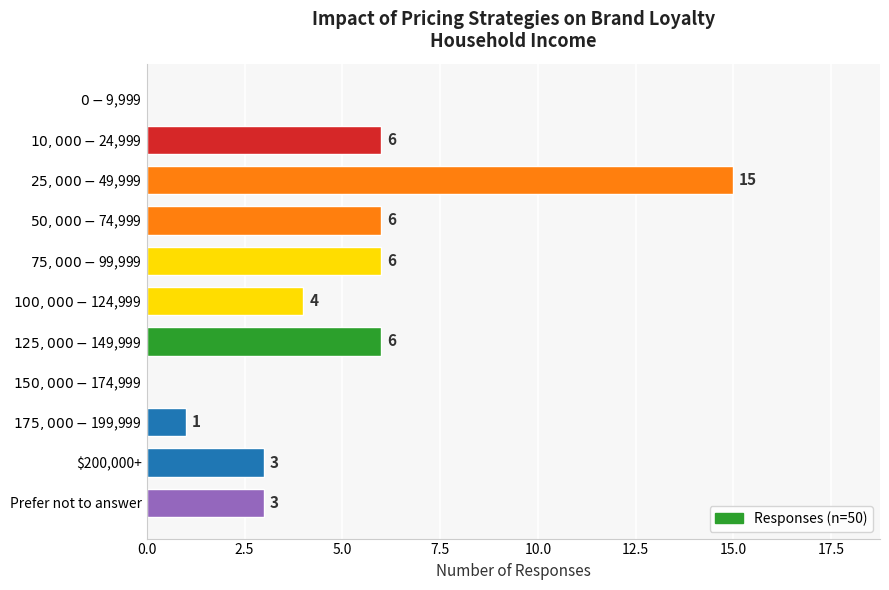

What is the sum of all values?

50